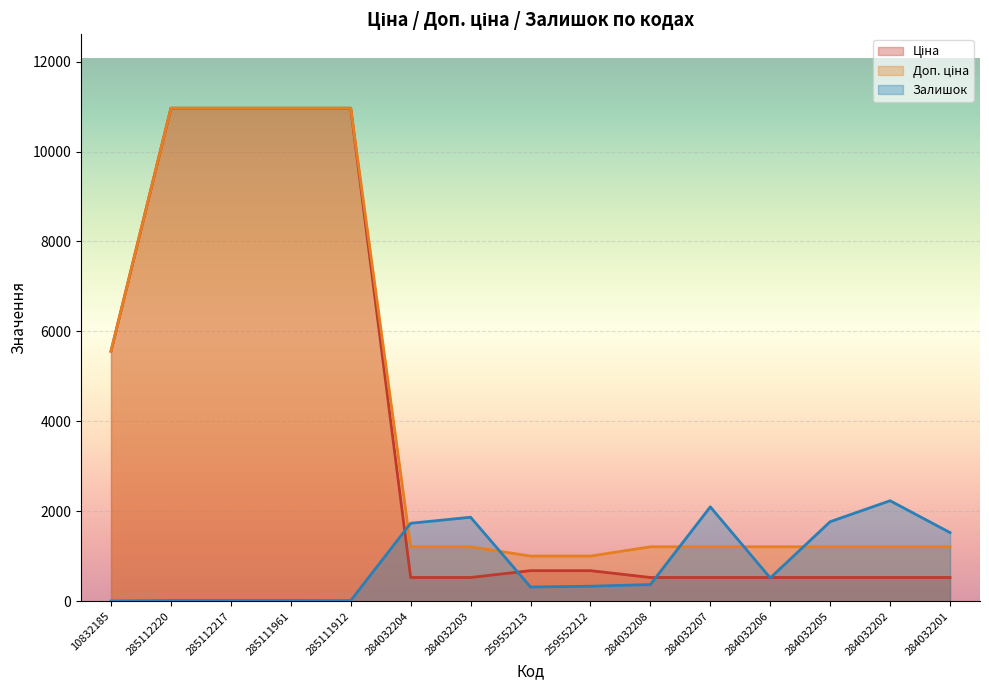

How many lines are shown in the chart?

3